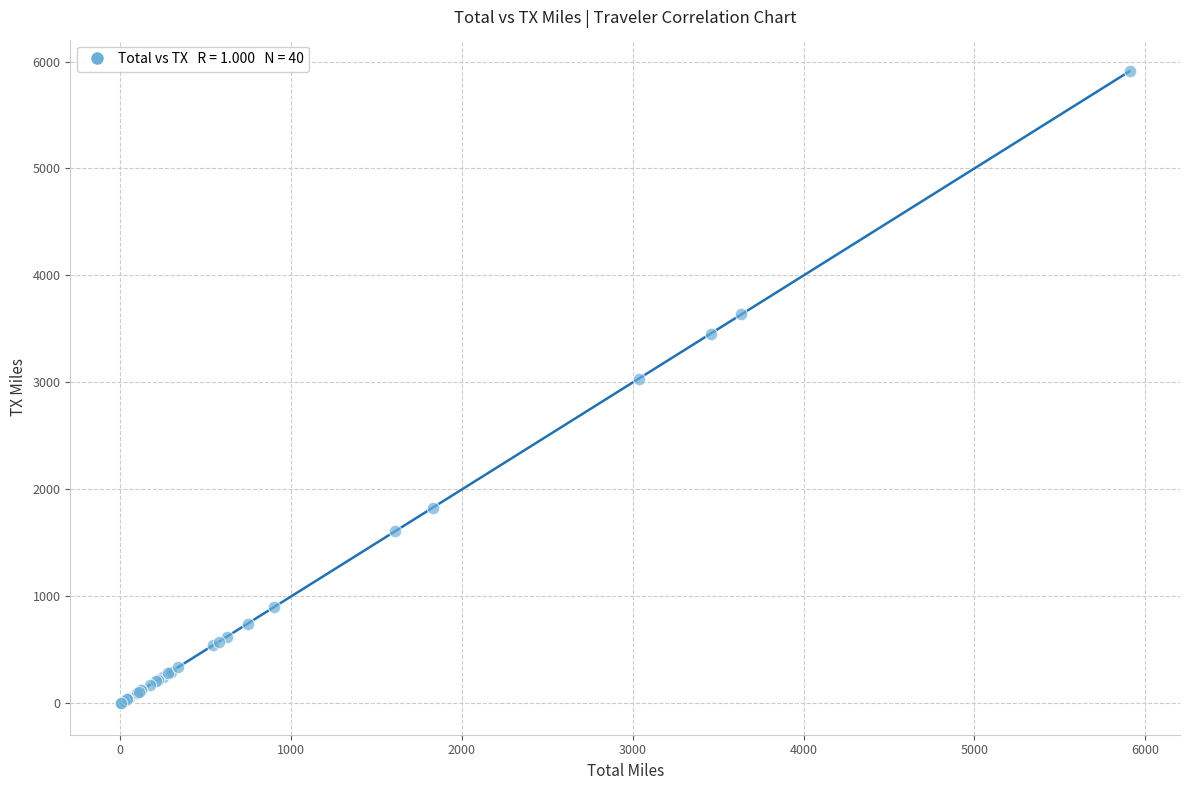

What Y value in the scatter plot is closest to 2955?

3035.1